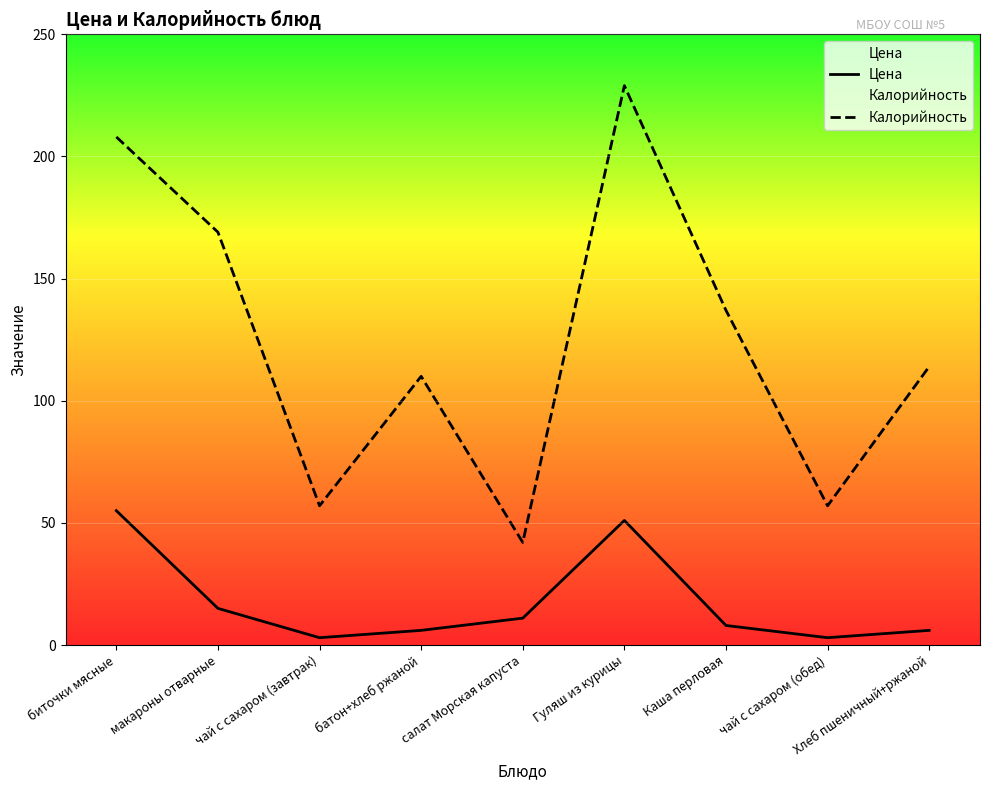

At which category does Калорийность reach its first local valley?

чай с сахаром (завтрак)